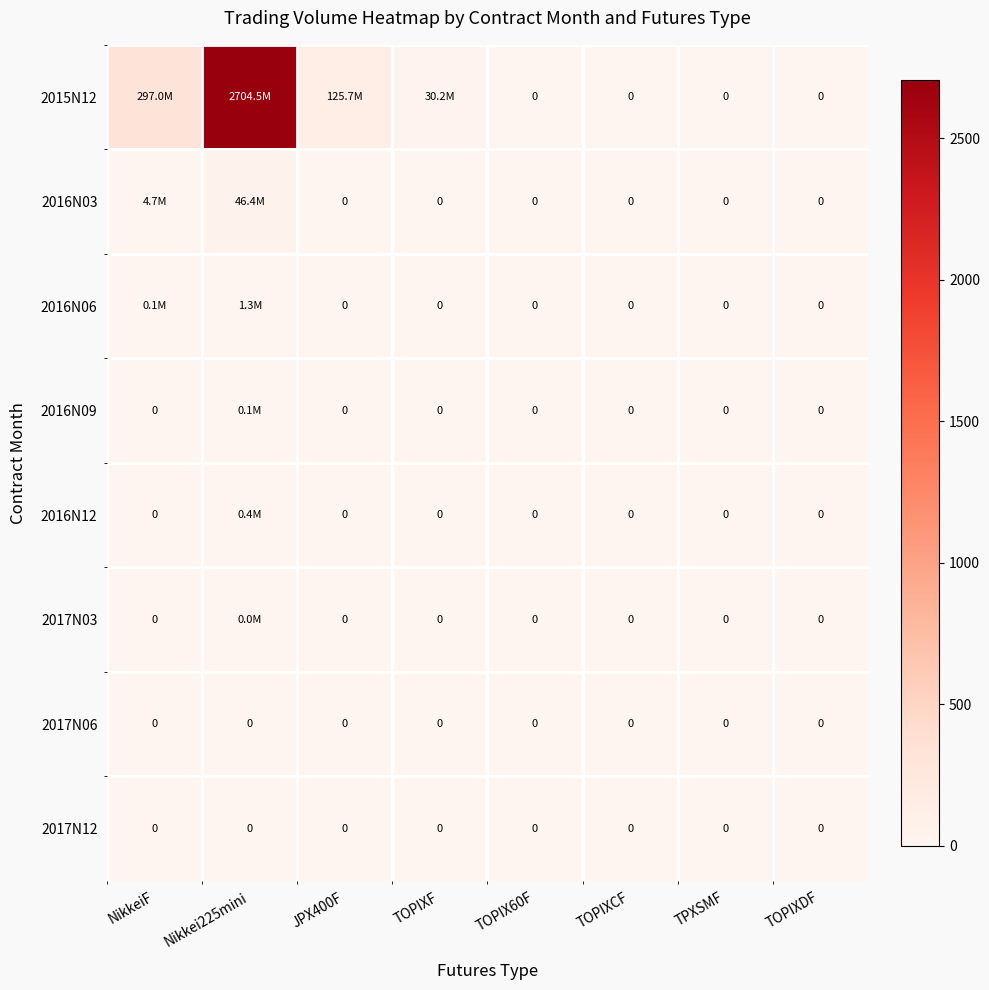

Where is 2016N06 nearest to the value 0?

JPX400F